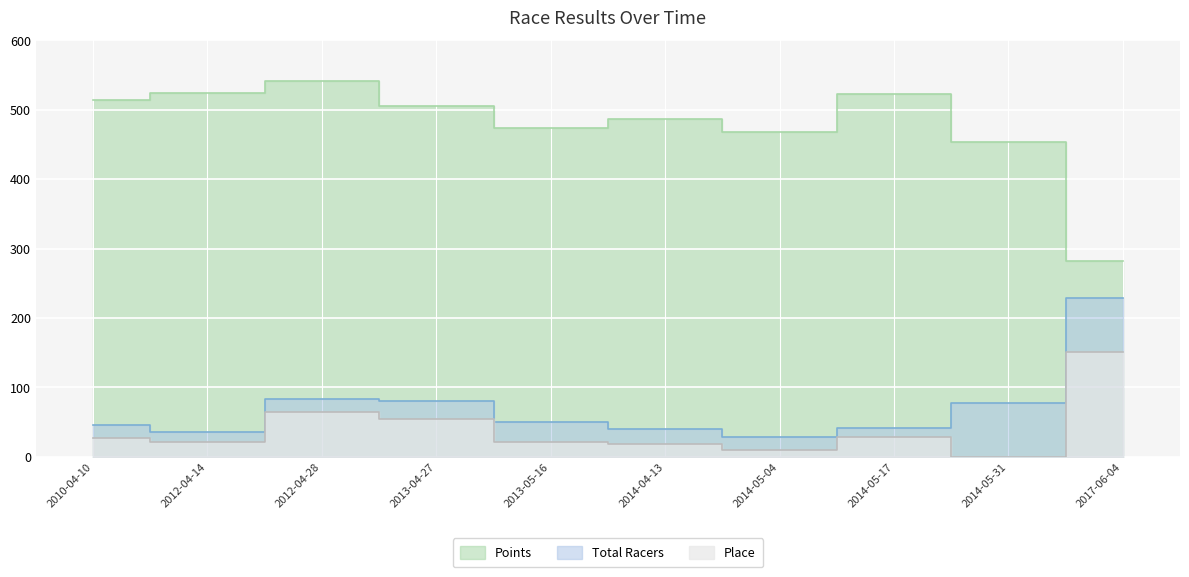

What is the sum of the Place values at 2010-04-10 and 2014-05-04?

36.0